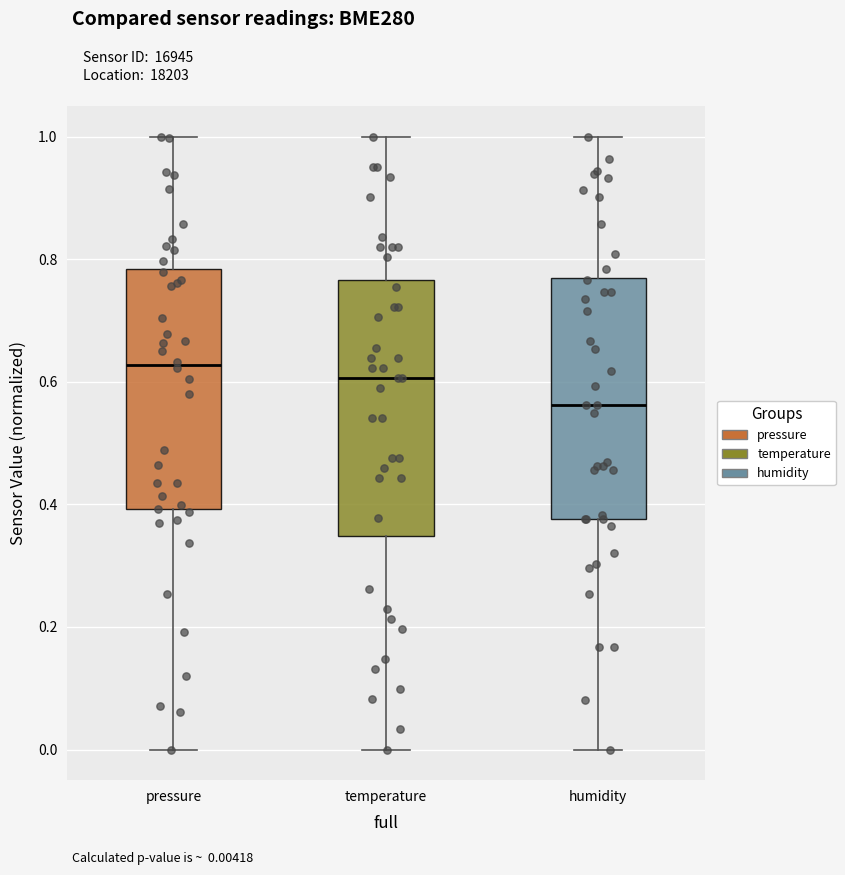

Which box's median line is the lowest?

humidity